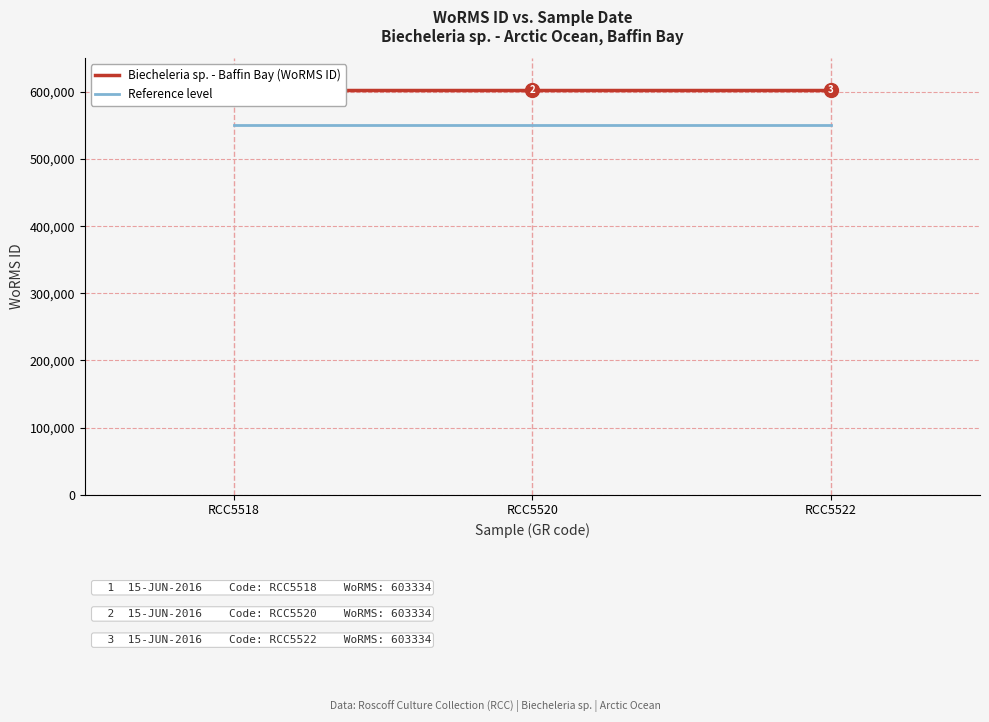

What is the lowest value of the Biecheleria sp. - Baffin Bay (WoRMS ID) series?

603334